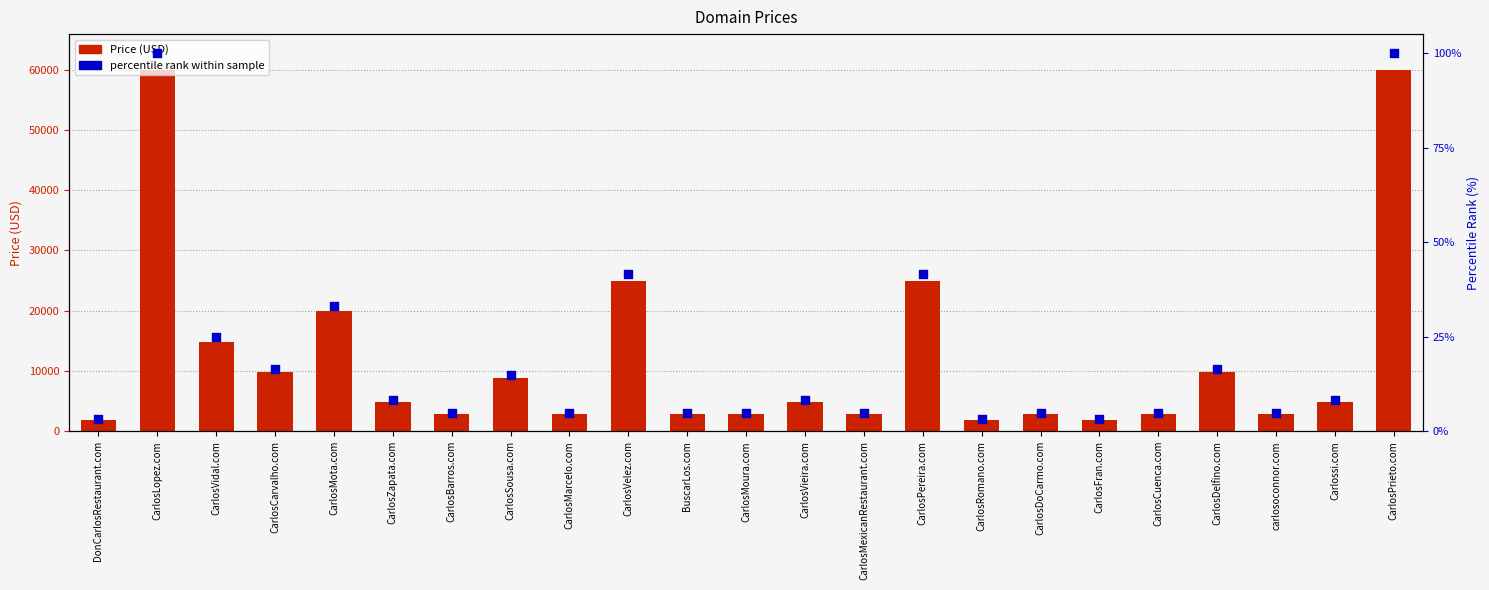

Which series reaches the minimum Y coordinate?

percentile rank within sample